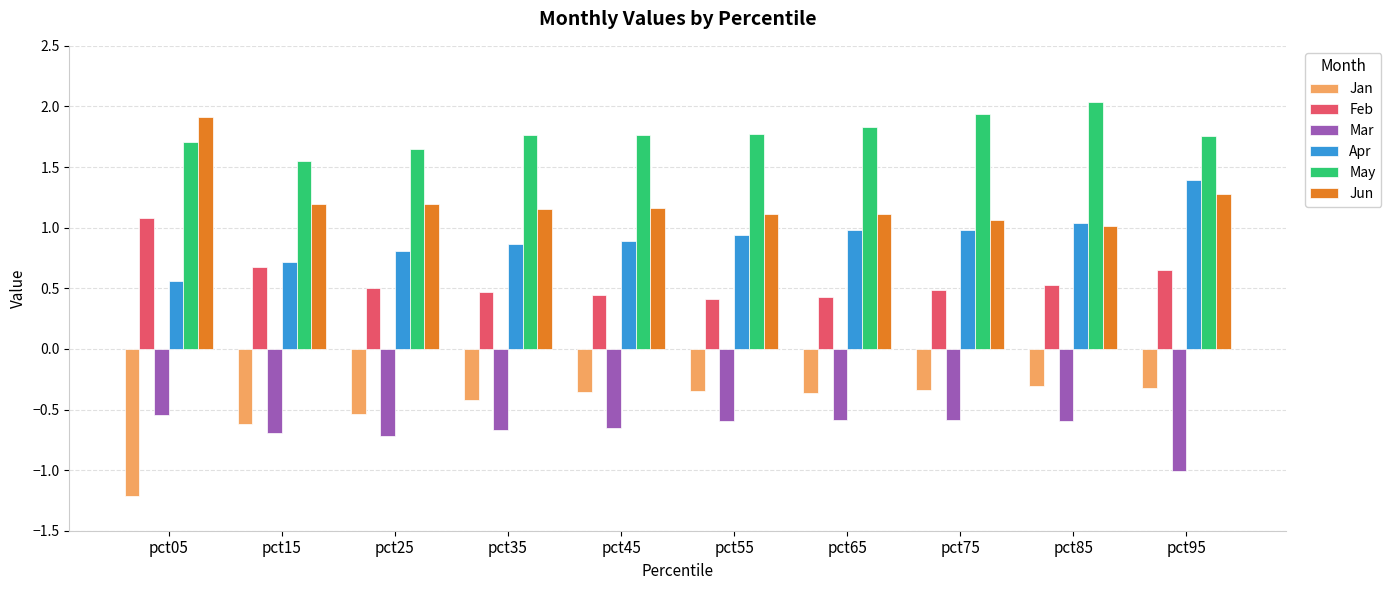

What is the greatest value displayed?

2.0